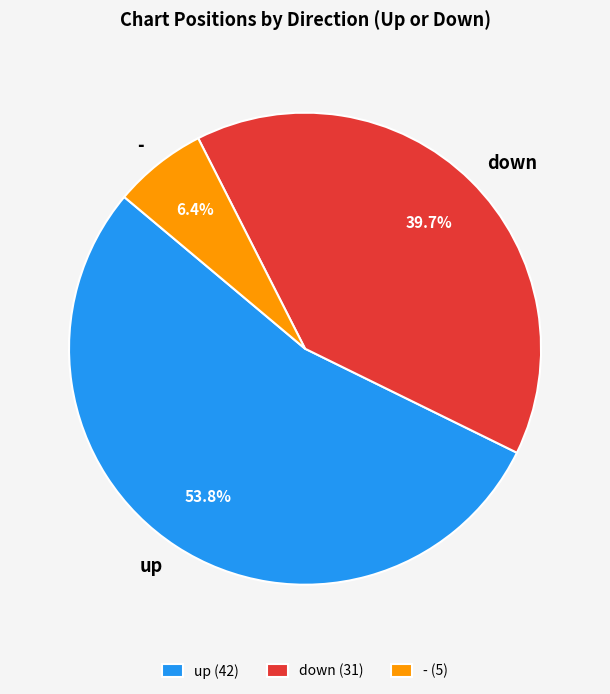

To the nearest percent, what is the difference between the largest and smallest slice percentages?

47%